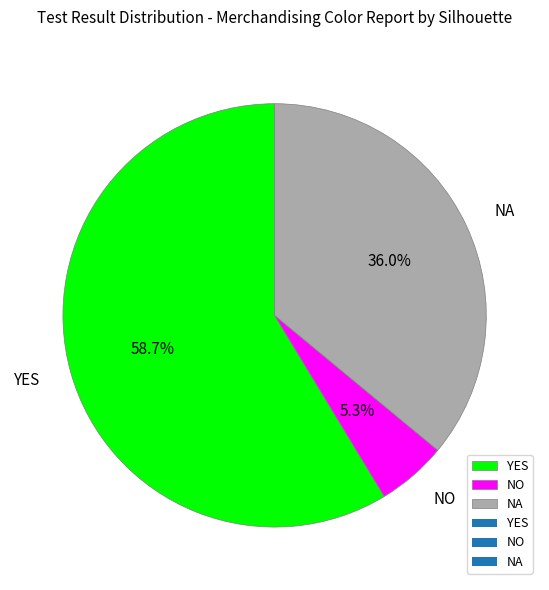

Which slice is the smallest?

NO